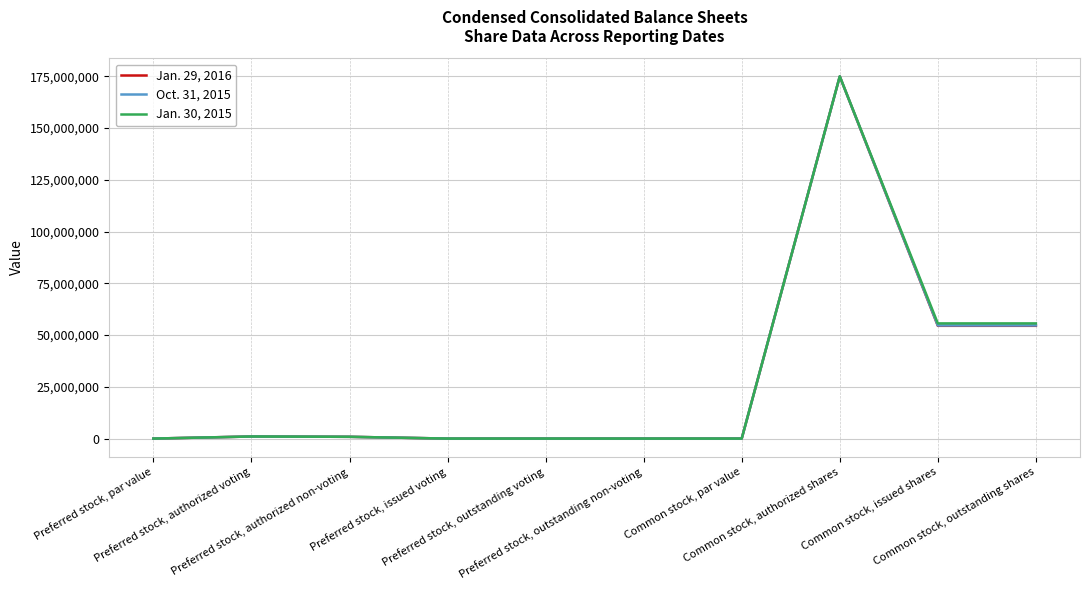

What is the greatest value displayed?

175000000